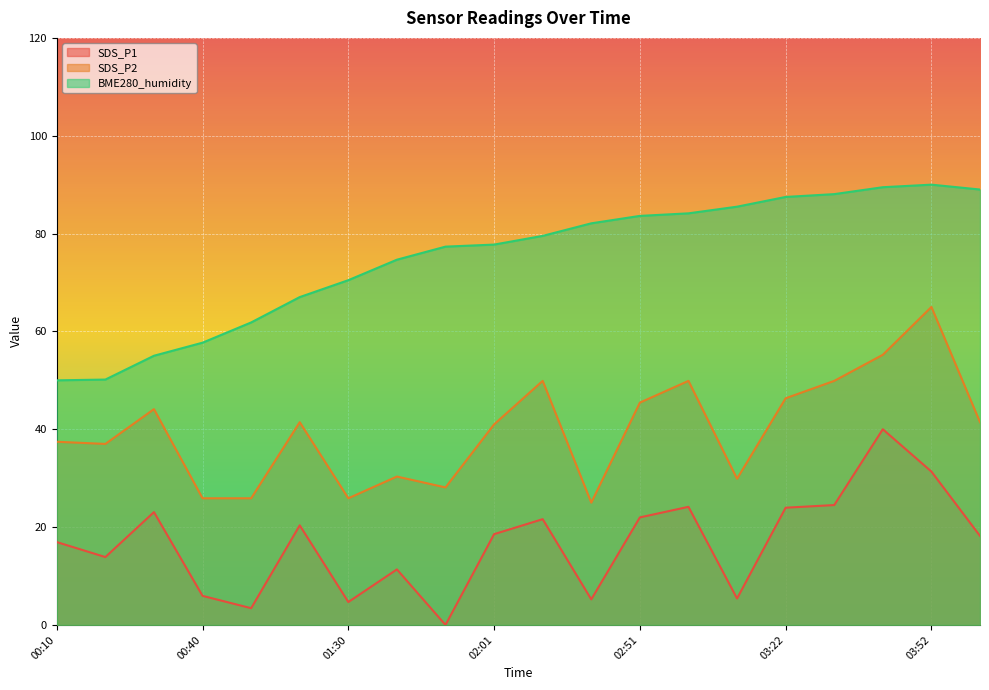

What position from the left is 02:41?

12